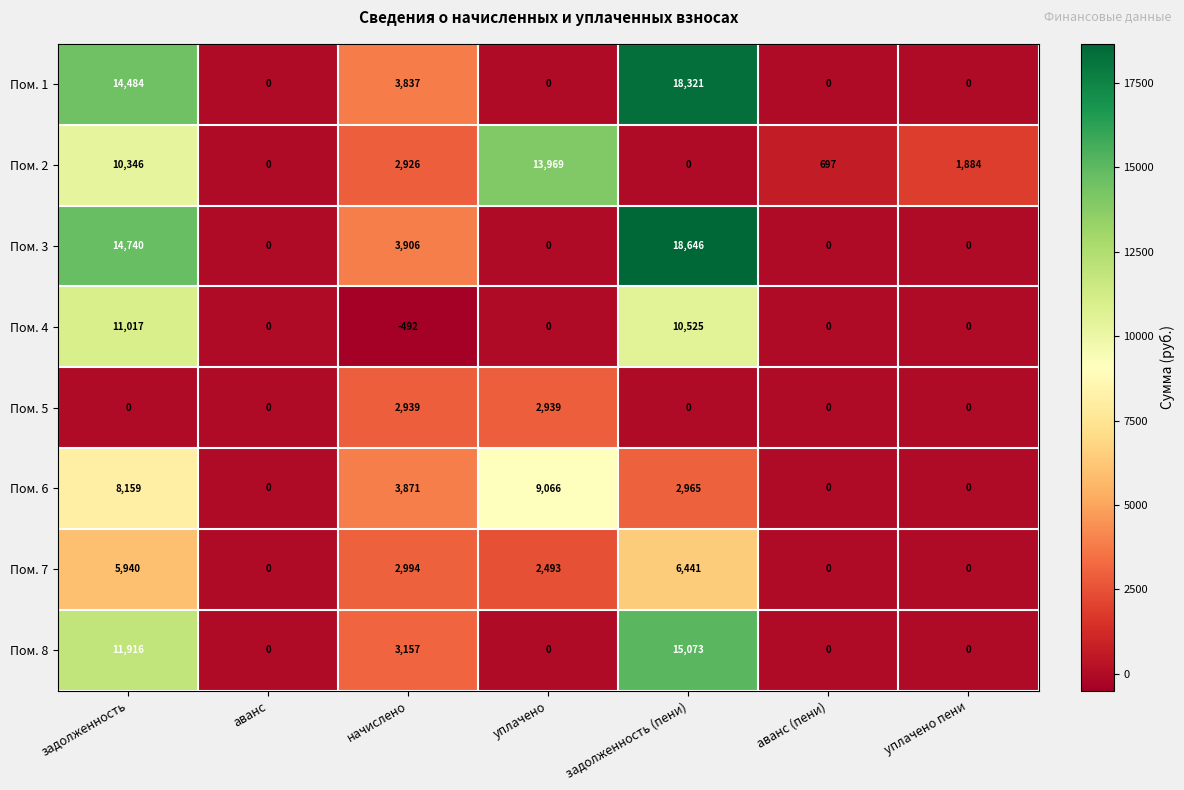

What is the average value of the Пом. 3 series?

5327